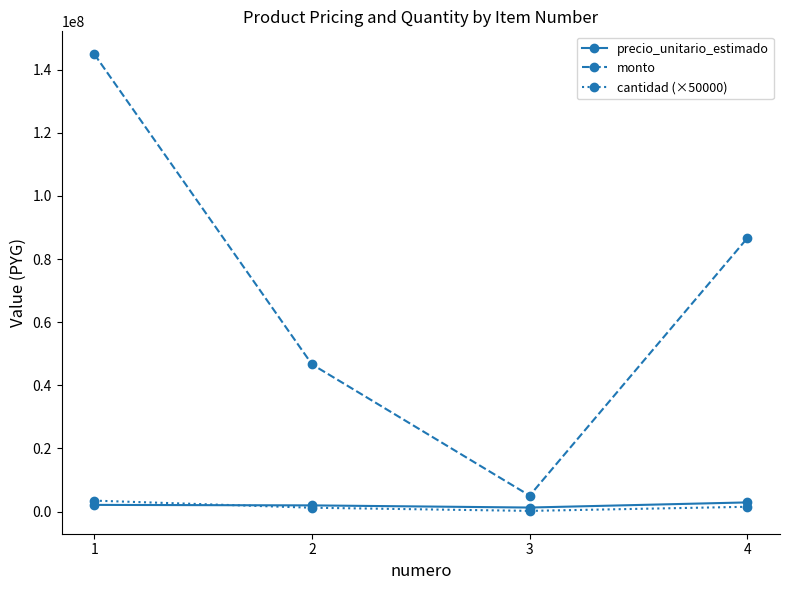

What is the sum of all monto values?

283185000